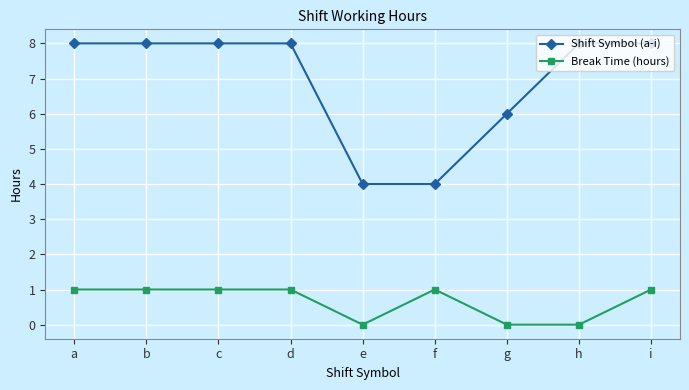

What is the difference between the highest and lowest values at g?

6.0